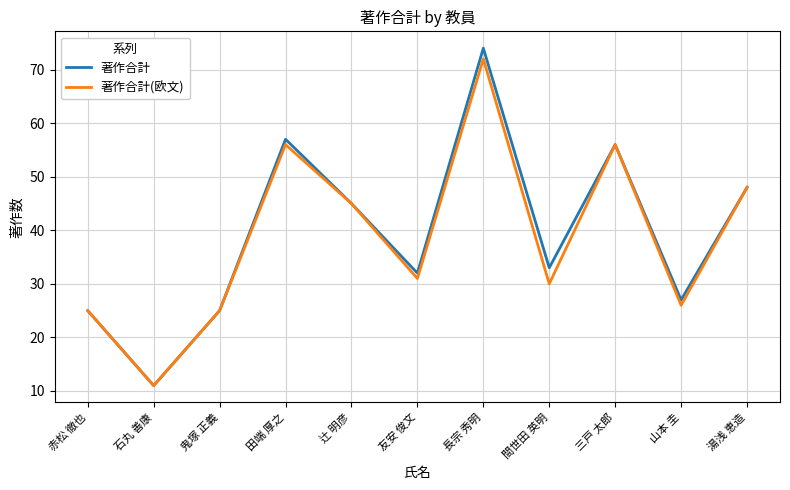

At how many categories does at least one series exceed 47?

4